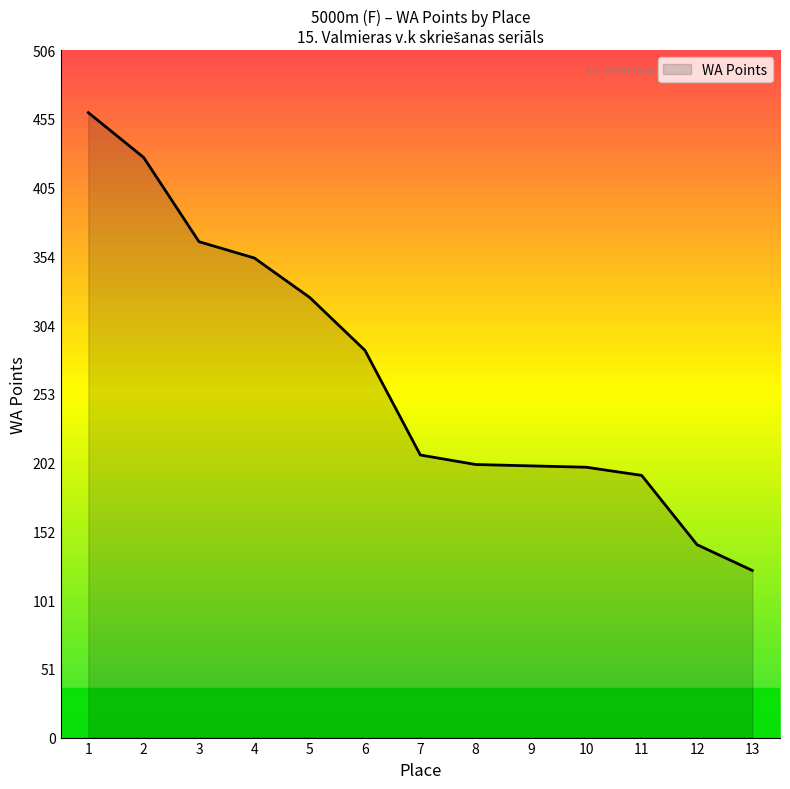

What is the change in value from 7 to 13?

-85